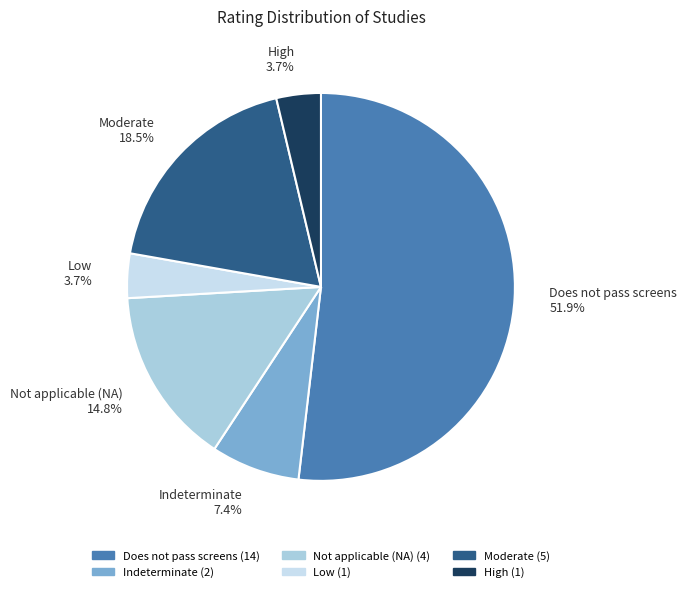

Is it true that Indeterminate is 7% of the pie?

True